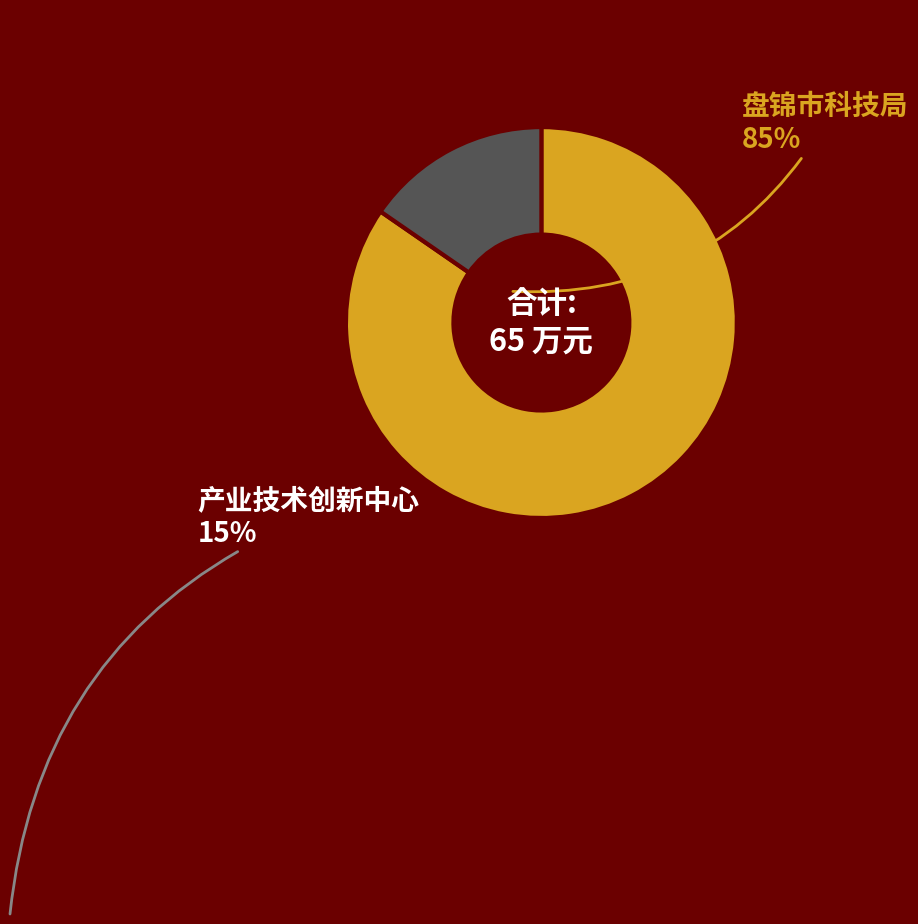

Is there any slice that represents more than half of the pie?

Yes